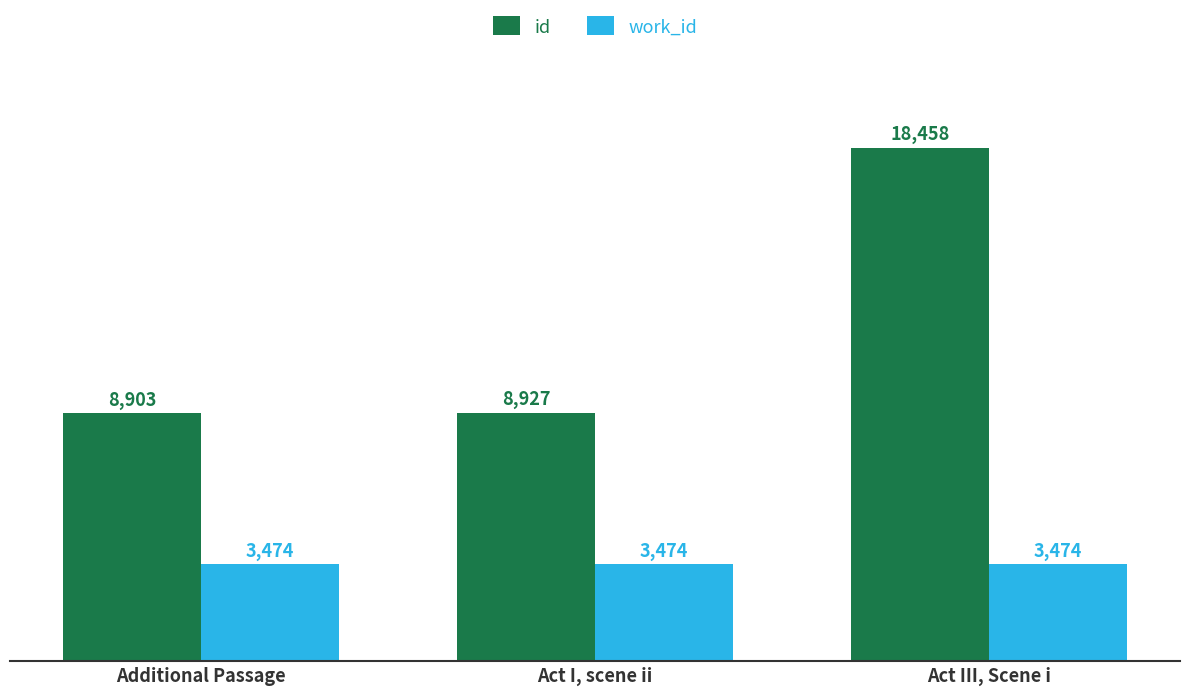

Rank the series by their maximum value, from lowest to highest.

work_id, id